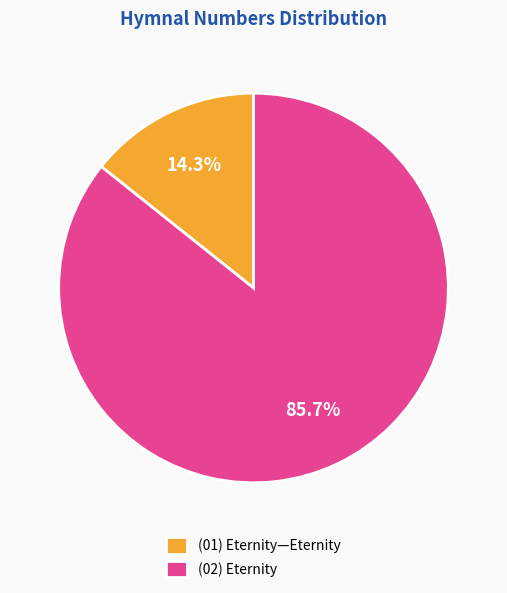

Rank the categories by value from highest to lowest.

(02) Eternity, (01) Eternity—Eternity